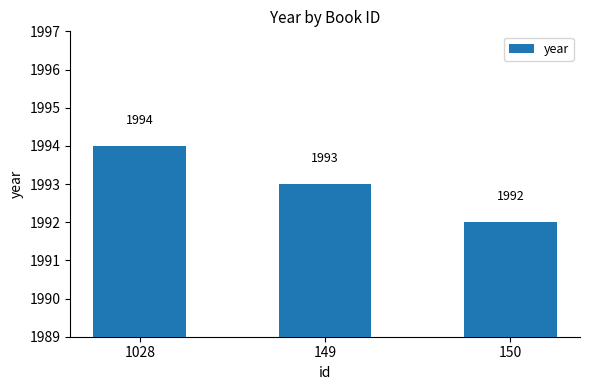

Reading left to right, what are all the values shown in this chart?

1028=1994	149=1993	150=1992